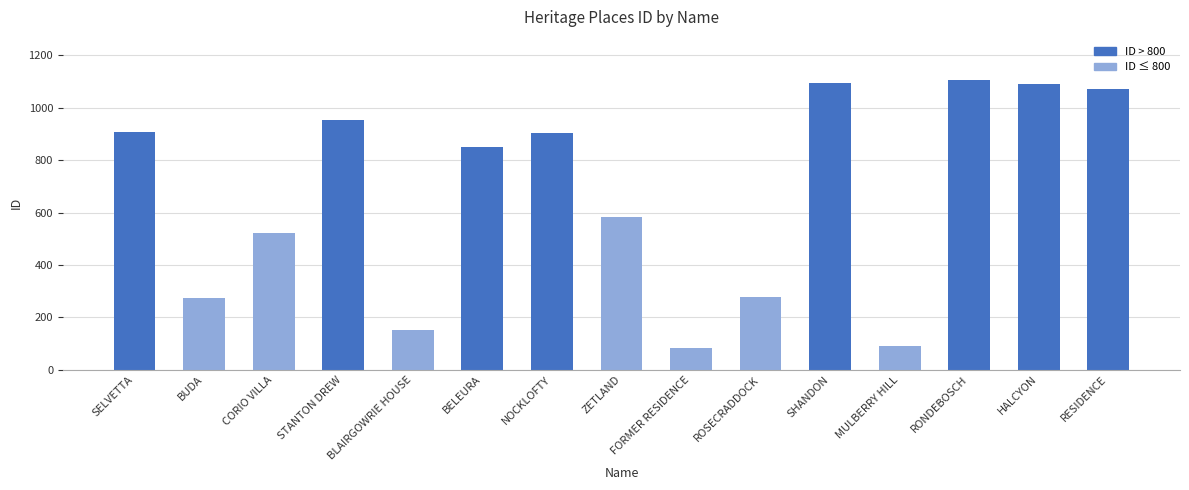

What is the average value?

664